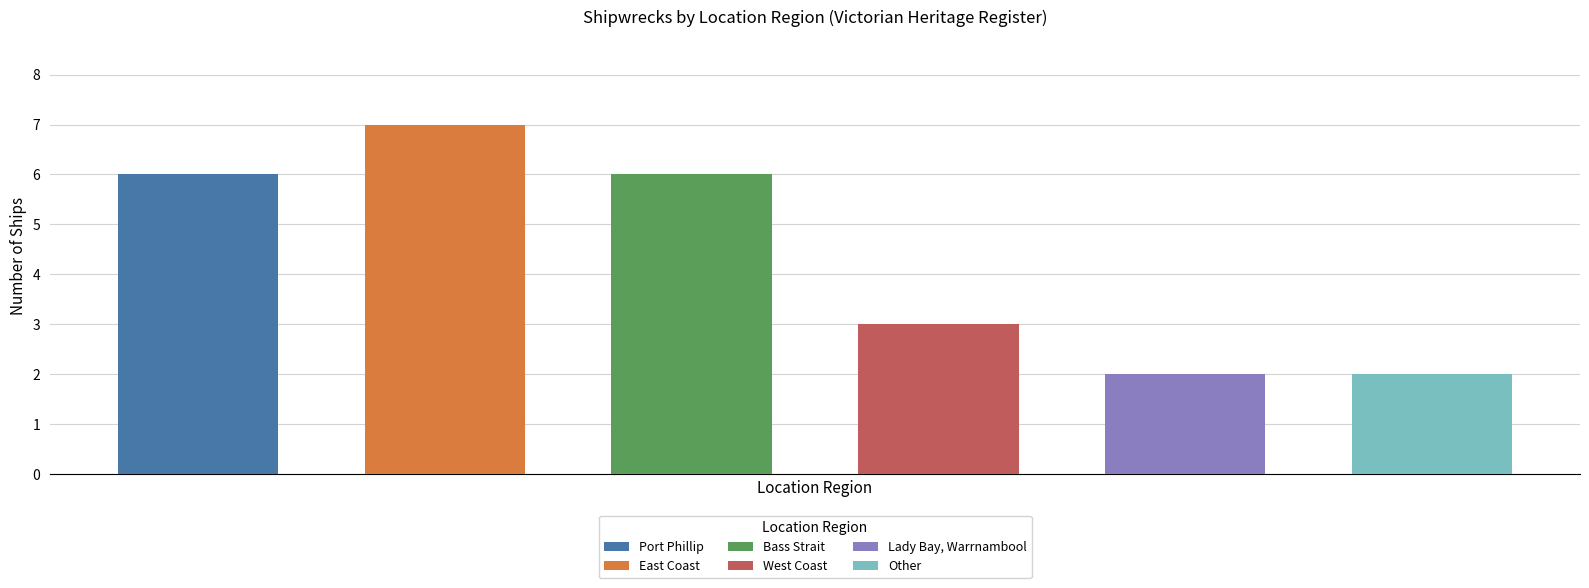

What is the value of the 3rd bar from the left?

6